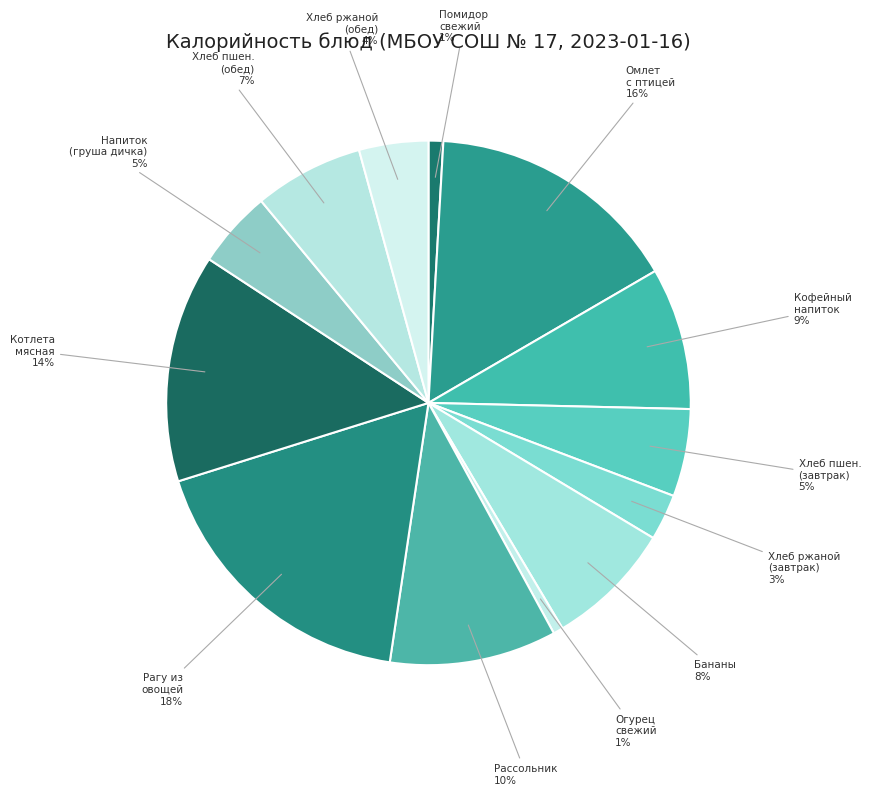

What percentage is the Хлеб пшен. (обед) 7% slice, to the nearest percent?

7%